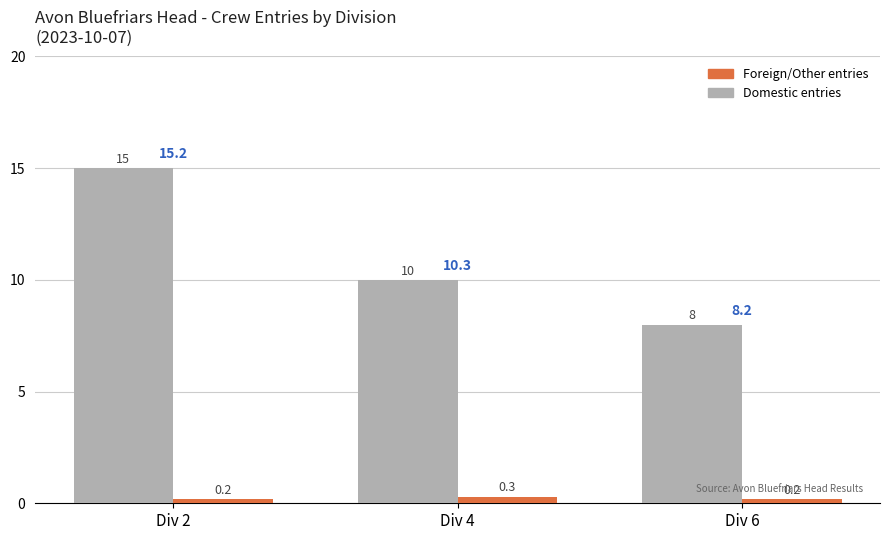

At which category is the sum across all series the highest?

Div 2